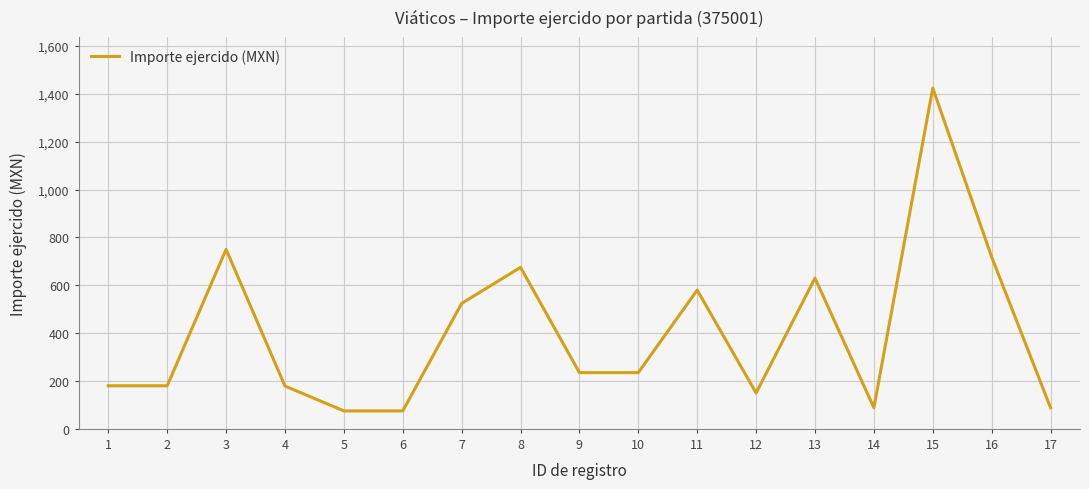

The value at 13 is 630.0. True or false?

True